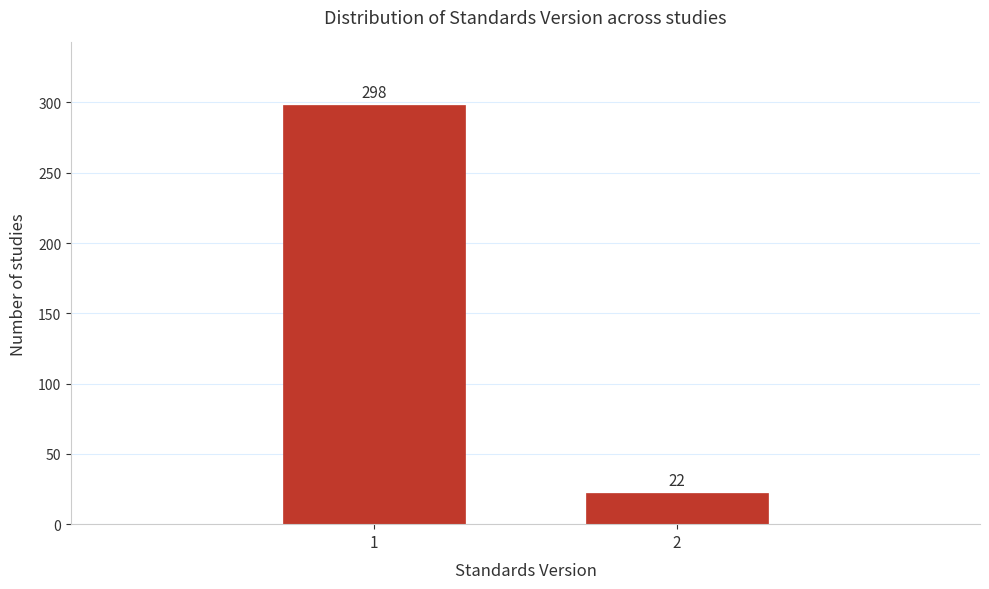

Reading left to right, what are all the values shown in this chart?

298	22